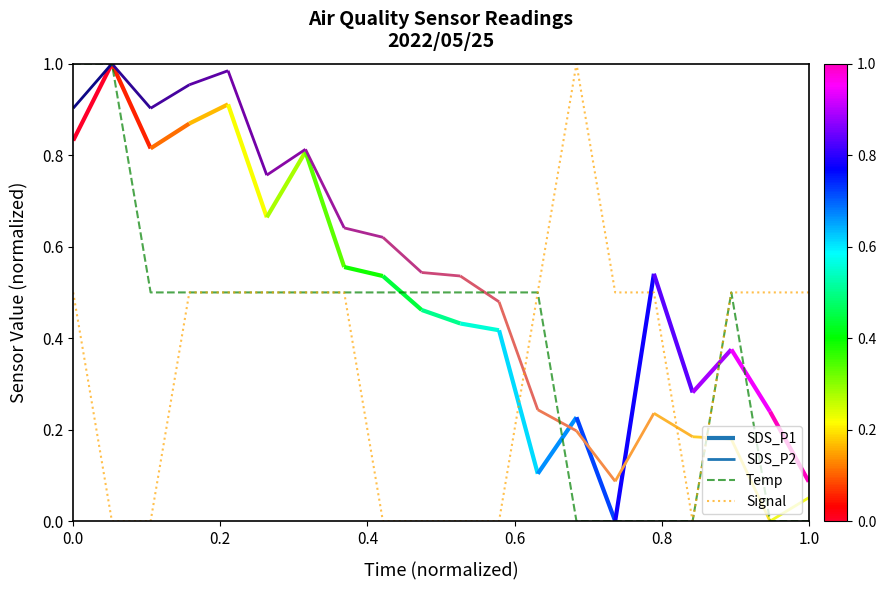

What is the highest value of the Signal series?

1.0